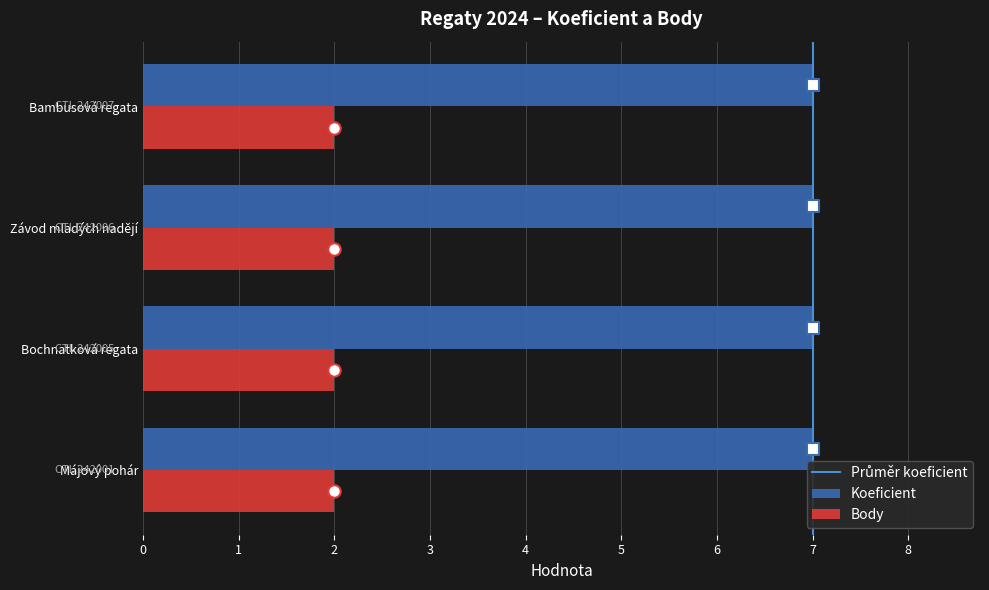

What are all the series names shown in the legend?

Koeficient, Body